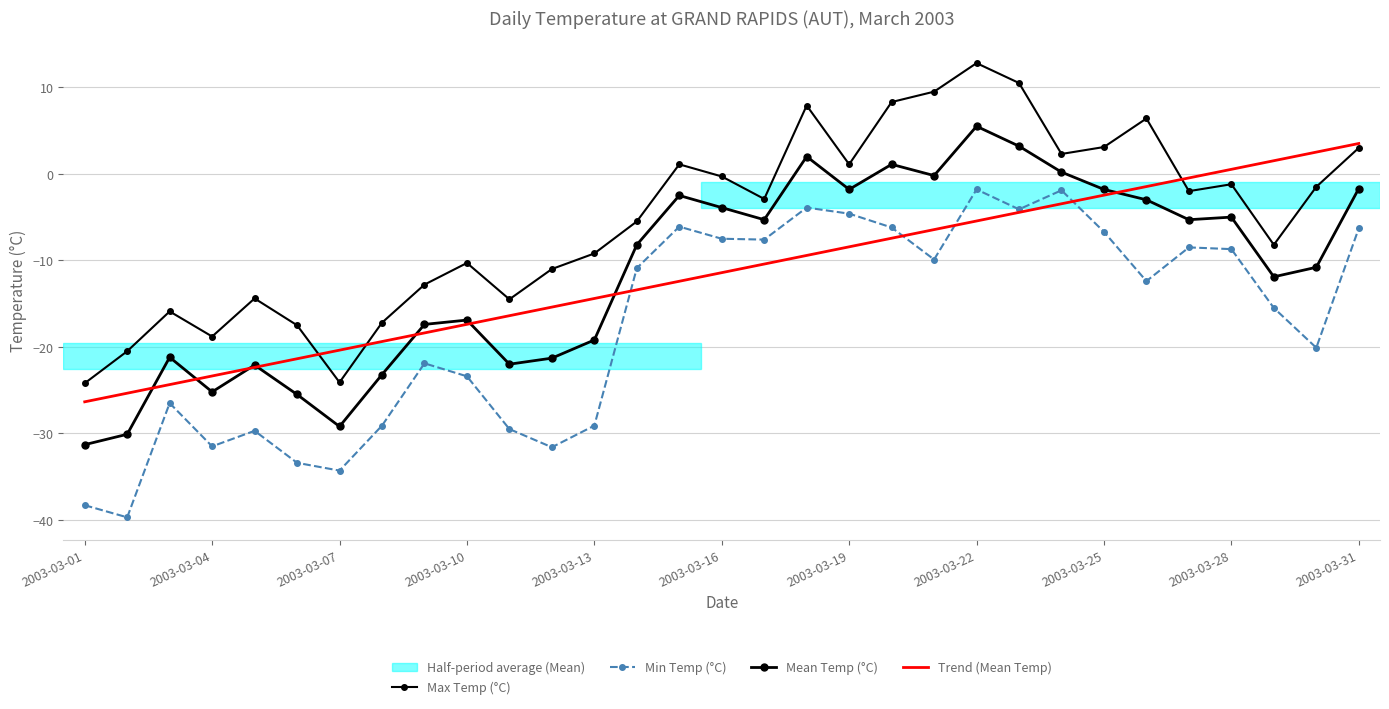

What is the smallest value displayed?

-39.7